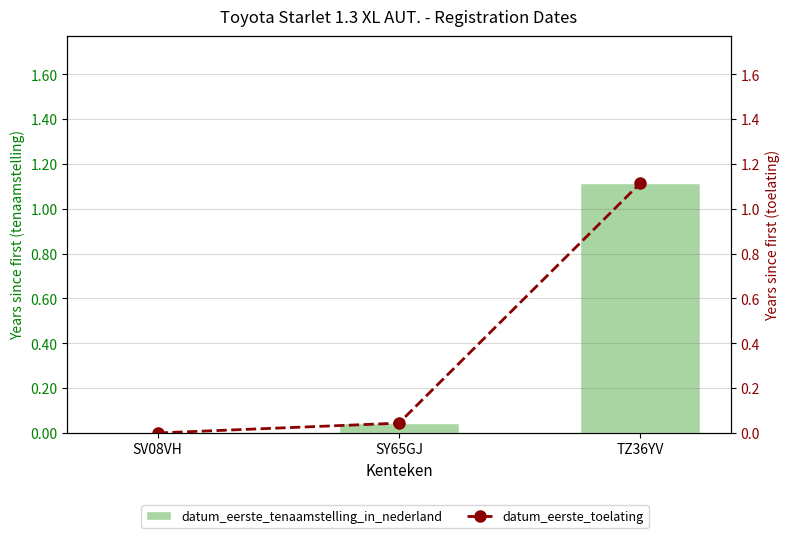

Which label corresponds to the largest value in the chart?

TZ36YV